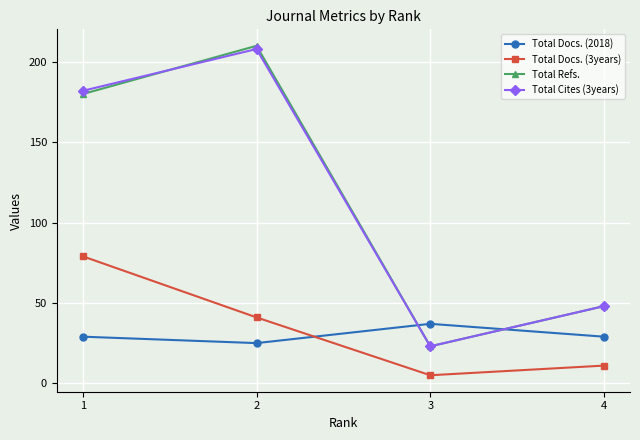

Reading left to right, what are all the values shown in this chart?

Total Docs. (2018): 1=29	2=25	3=37	4=29
Total Docs. (3years): 1=79	2=41	3=5	4=11
Total Refs.: 1=180	2=210	3=23	4=48
Total Cites (3years): 1=182	2=208	3=23	4=48